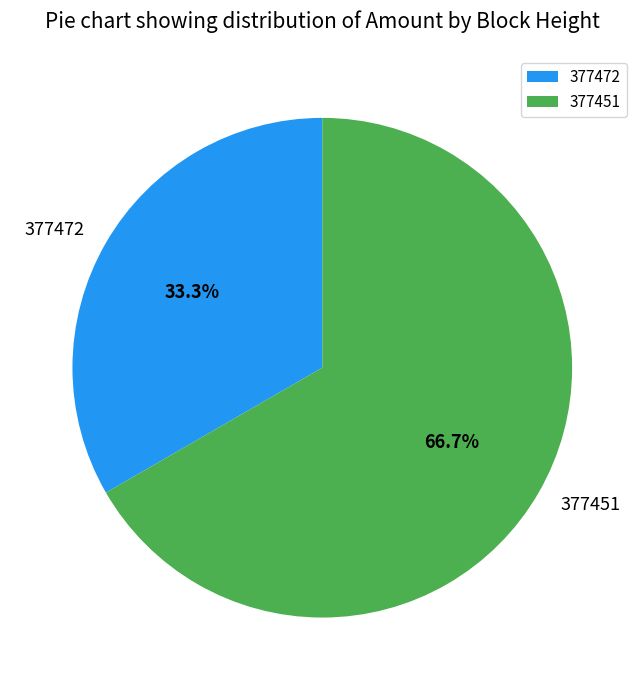

Which slice represents more than half of the pie?

377451